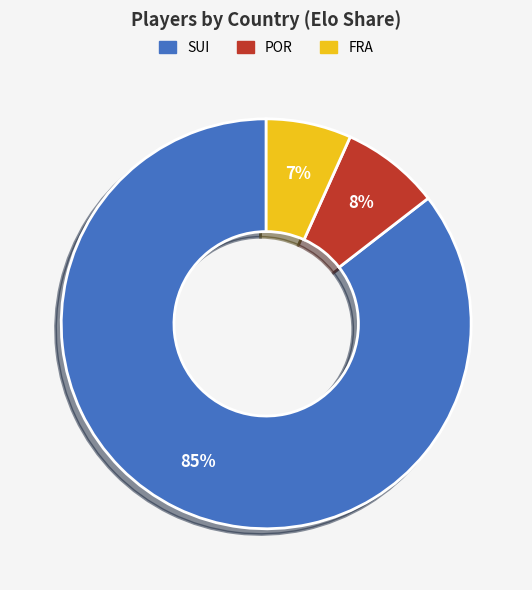

Which has a higher value, SUI or FRA?

SUI